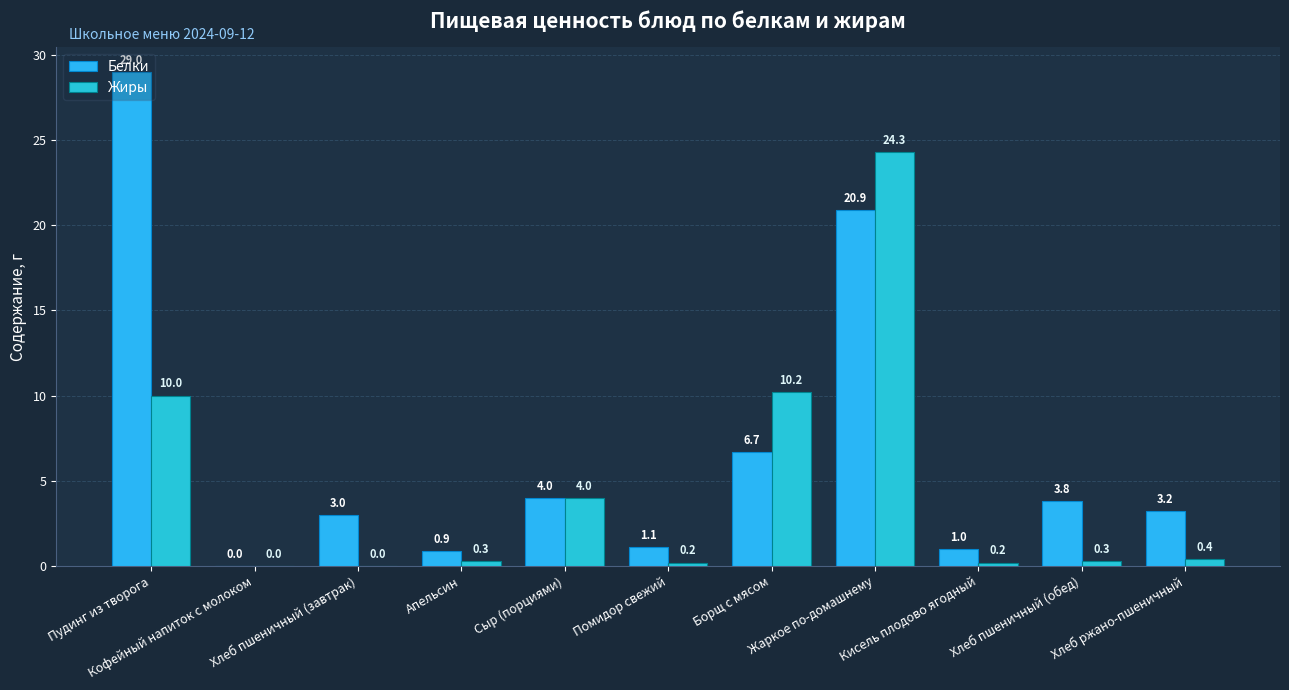

True or false: Белки has a value of 4.3 at Борщ с мясом.

False